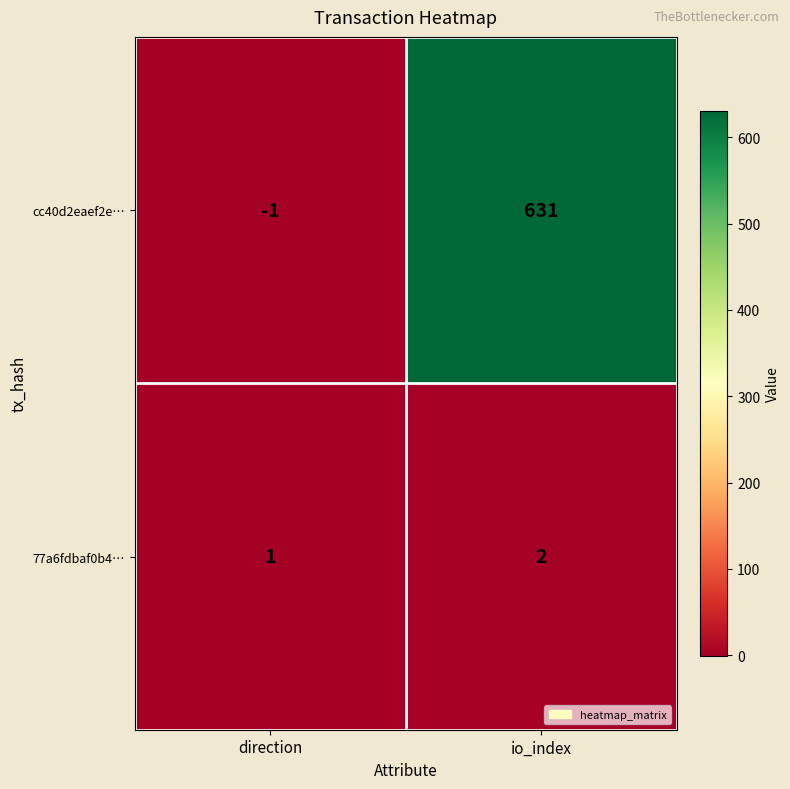

Reading right to left, extract all data points from this chart.

cc40d2eaef2e…: io_index=631	direction=-1
77a6fdbaf0b4…: io_index=2	direction=1